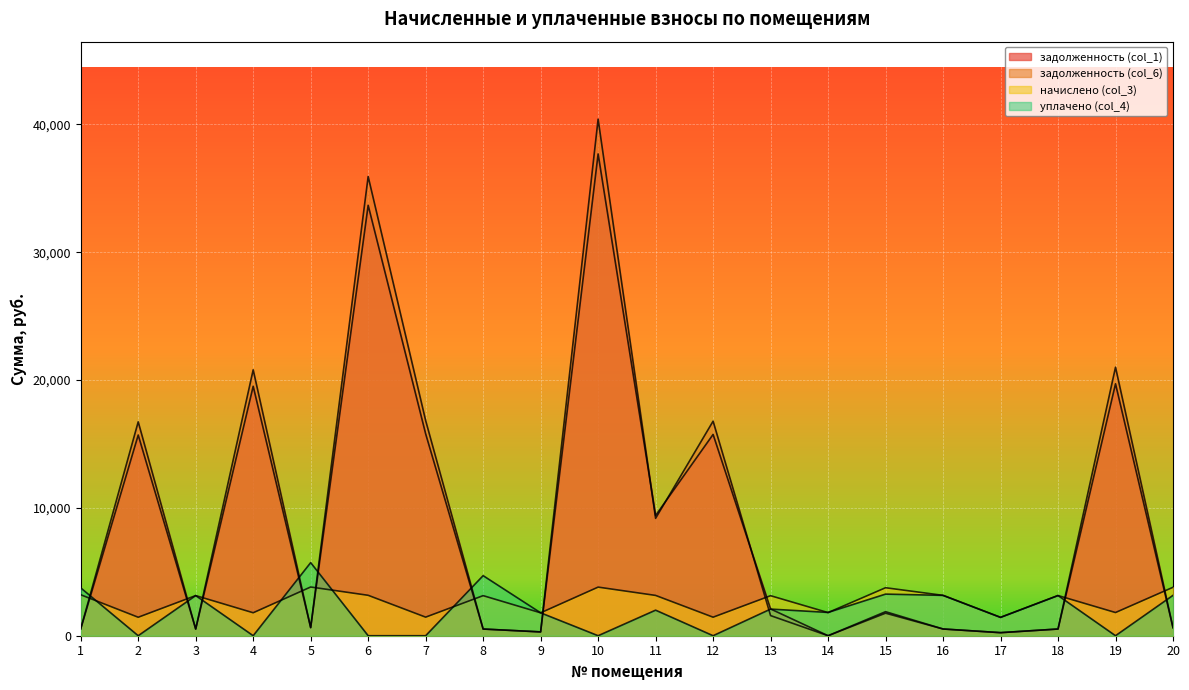

Between 13 and 20, which series saw the biggest shift?

задолженность (col_1)